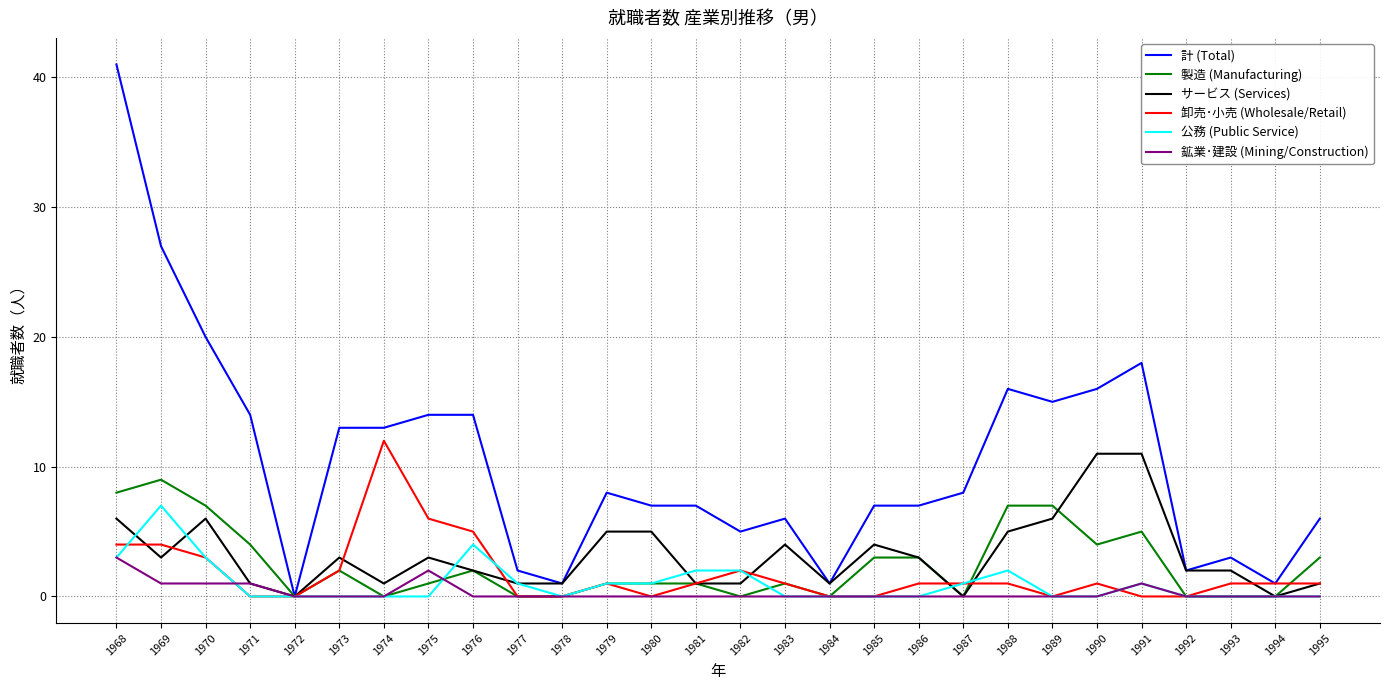

How many 鉱業･建設 (Mining/Construction) values are between 0 and 1?

26